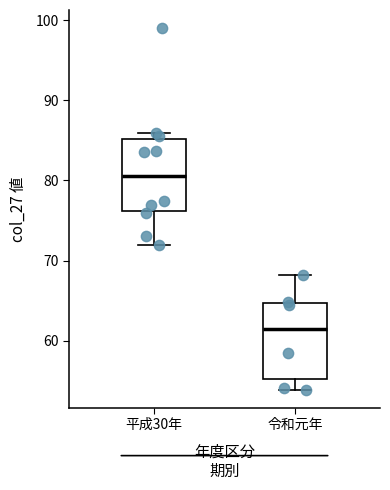

Which box has the highest median line?

平成30年